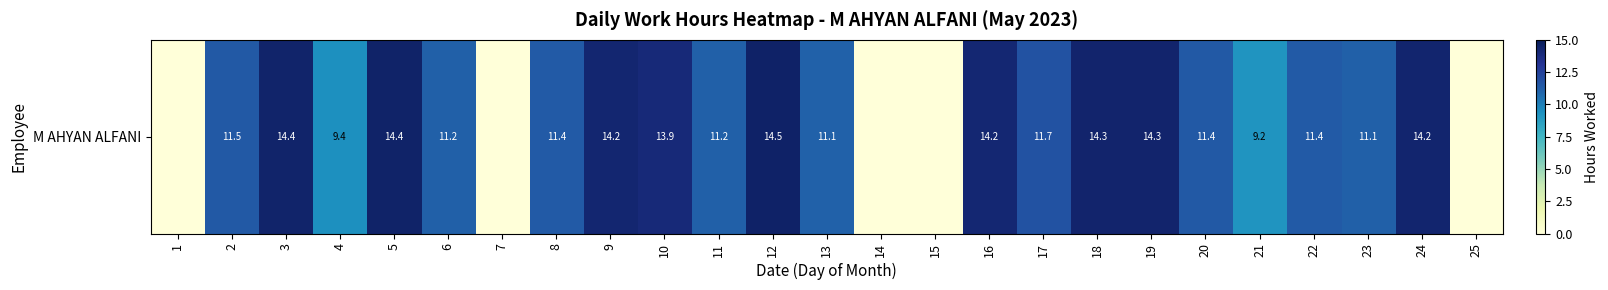

Rank the categories by value from lowest to highest.

1, 7, 14, 15, 25, 21, 4, 13, 23, 11, 6, 8, 22, 20, 2, 17, 10, 16, 9, 24, 18, 19, 3, 5, 12